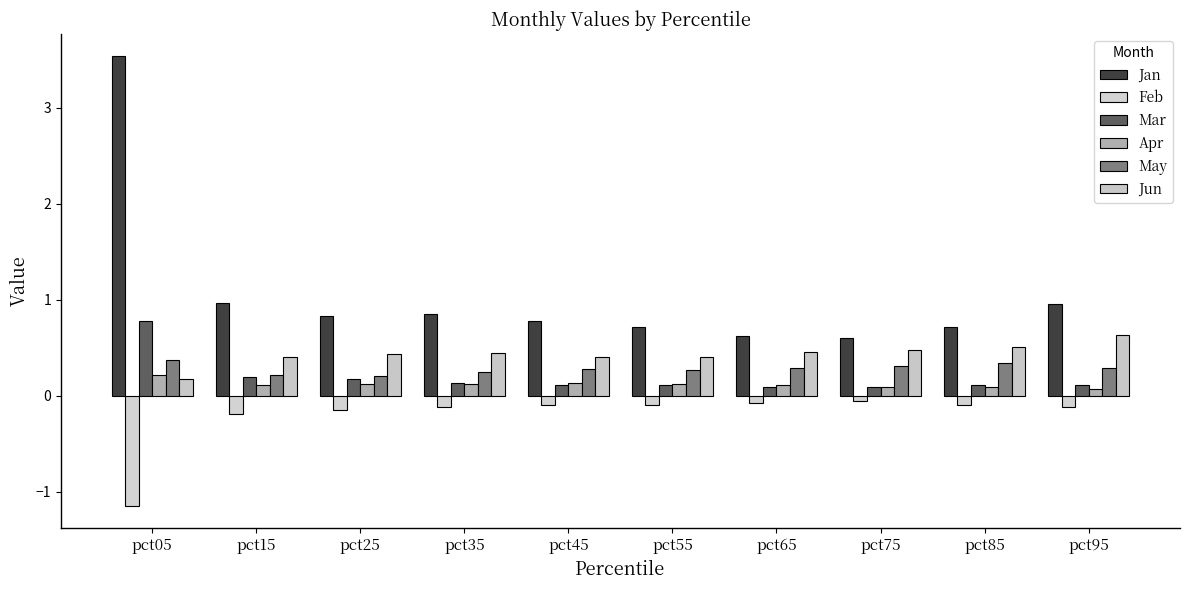

Which has a higher value, pct65 or pct05?

pct05